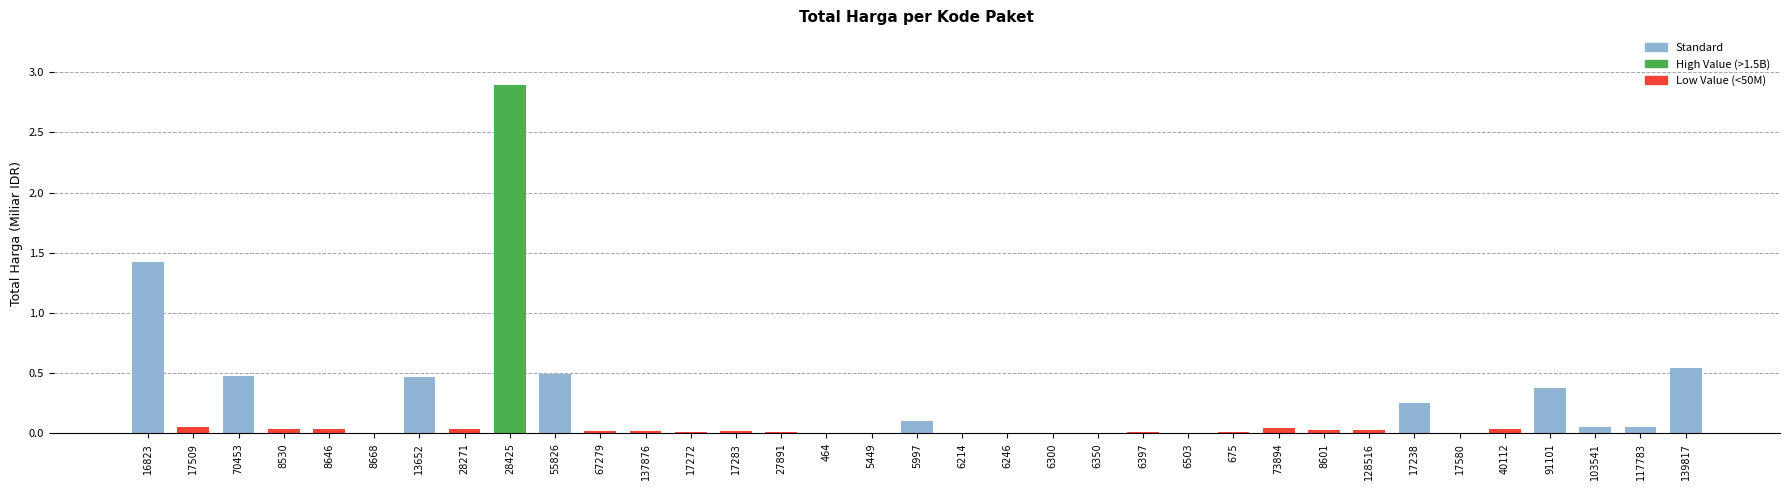

The value at 6397 is 0.0. True or false?

True